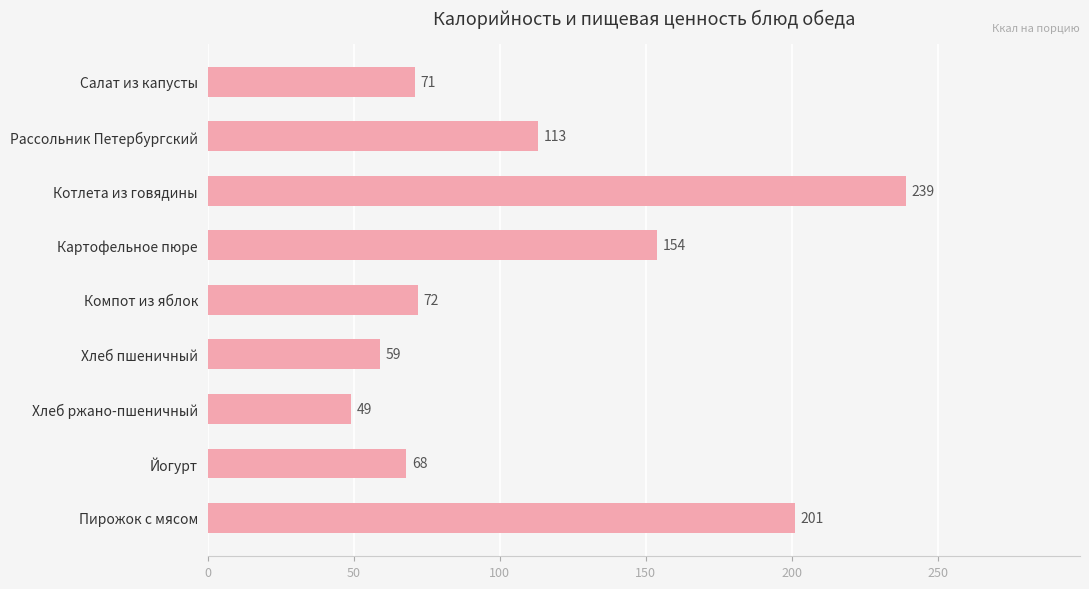

Rank the categories by value from lowest to highest.

Хлеб ржано-пшеничный, Хлеб пшеничный, Йогурт, Салат из капусты, Компот из яблок, Рассольник Петербургский, Картофельное пюре, Пирожок с мясом, Котлета из говядины